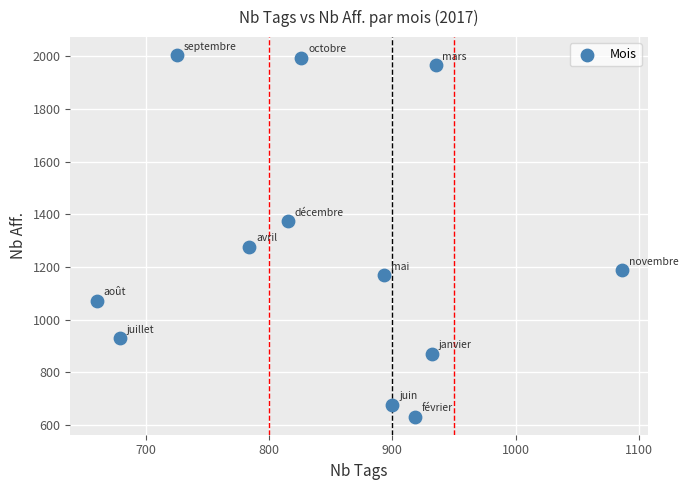

What is the average X value?

846